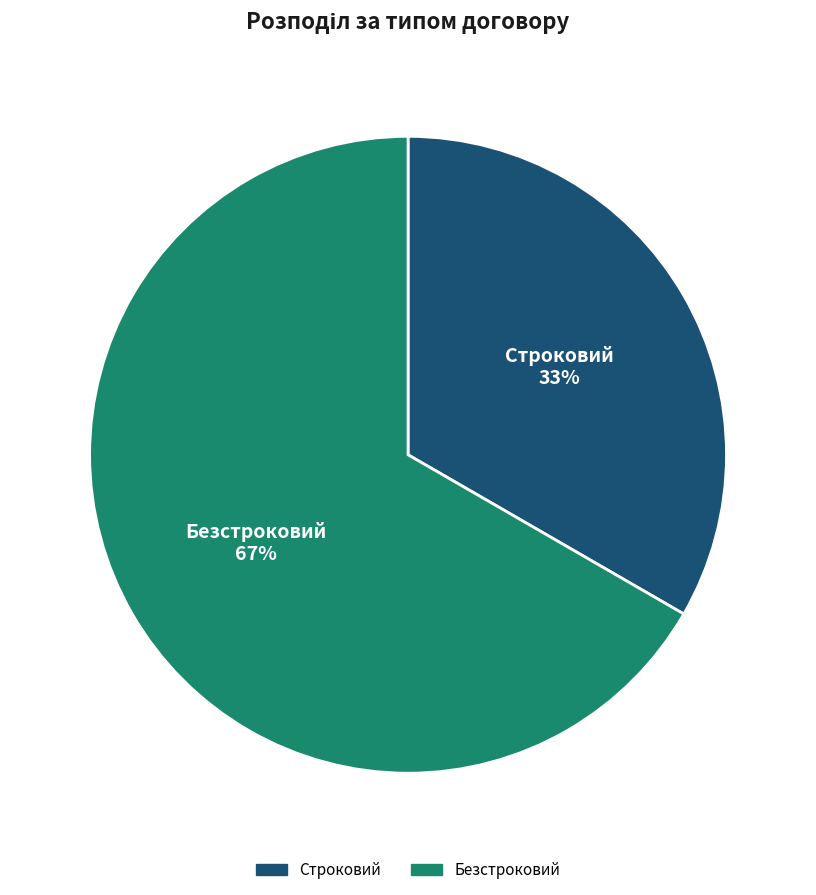

Which has a higher value, Строковий or Безстроковий?

Безстроковий